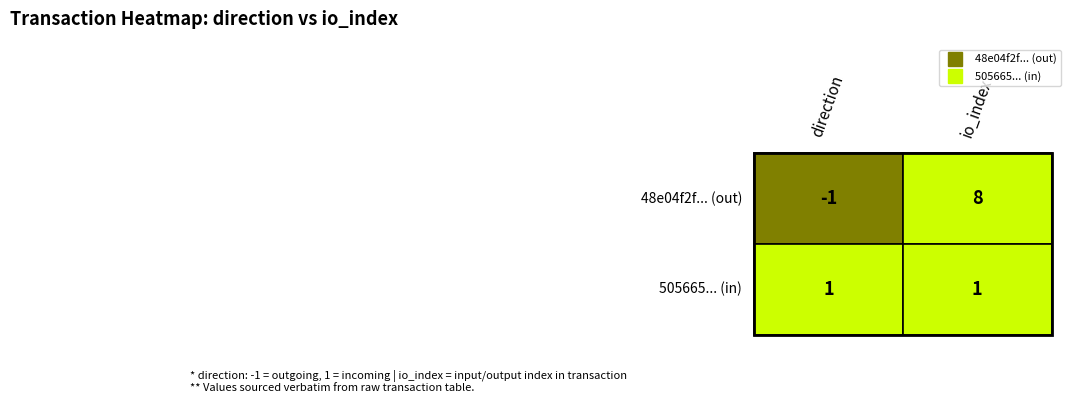

Reading left to right, extract all data points from this chart.

48e04f2f7fe1080d1f154241adb482f034675a4: 0=-1	1=8
505665667120244d80a07c2715fb7be3d14e2fb: 0=1	1=1